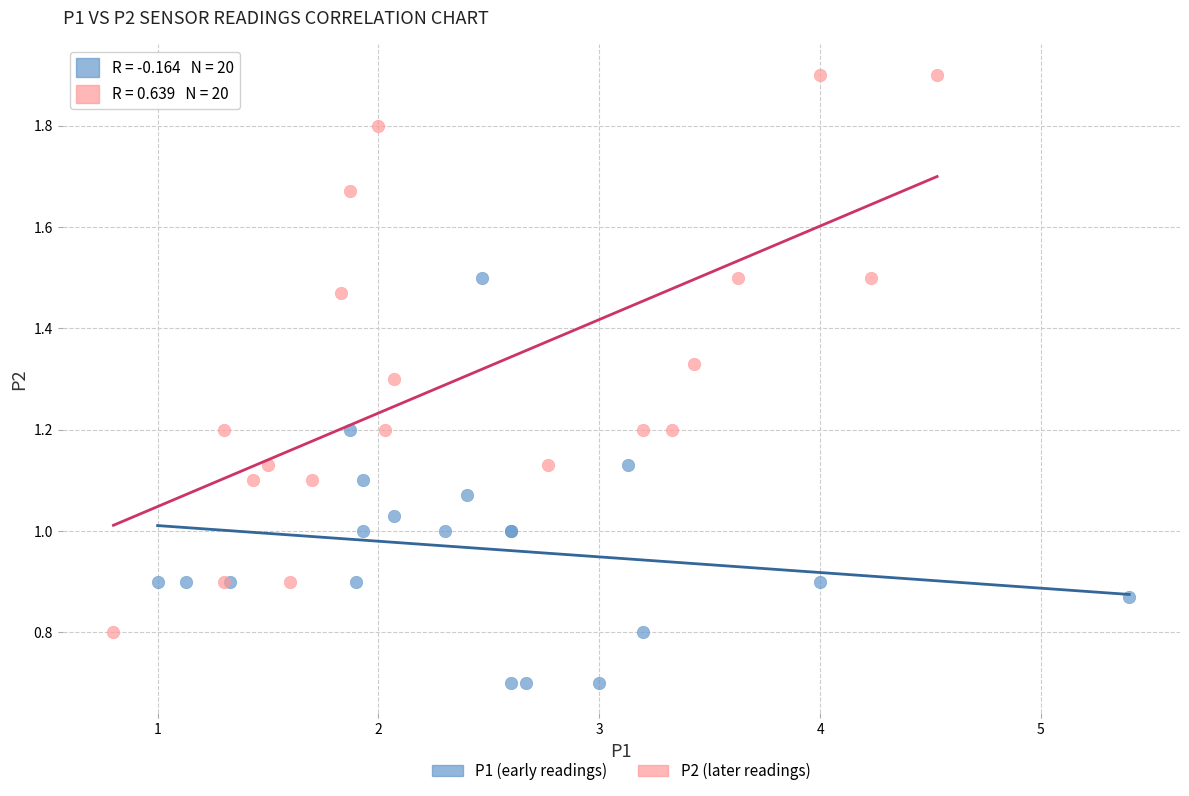

Which series has the largest Y range (max minus min)?

P2 (later readings)